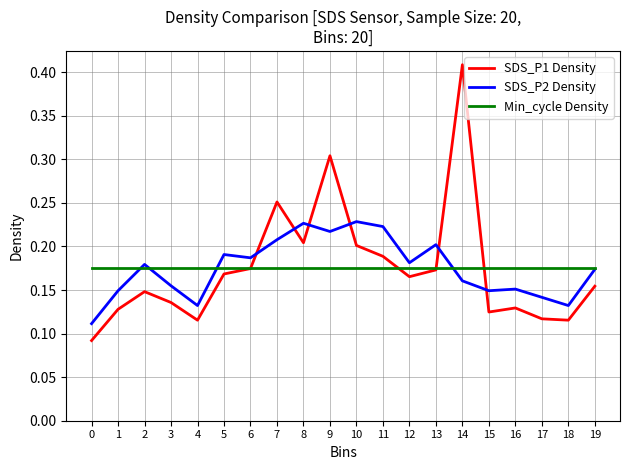

Does the chart have visible grid lines?

Yes